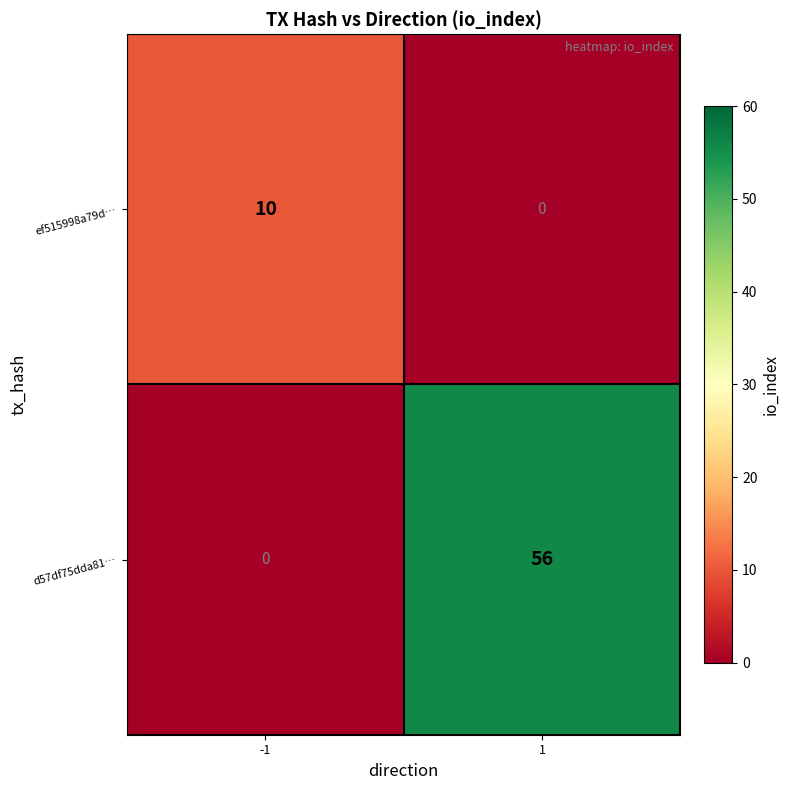

Reading right to left, what are all the values shown in this chart?

ef515998a79d…: 0	10
d57df75dda81…: 56	0